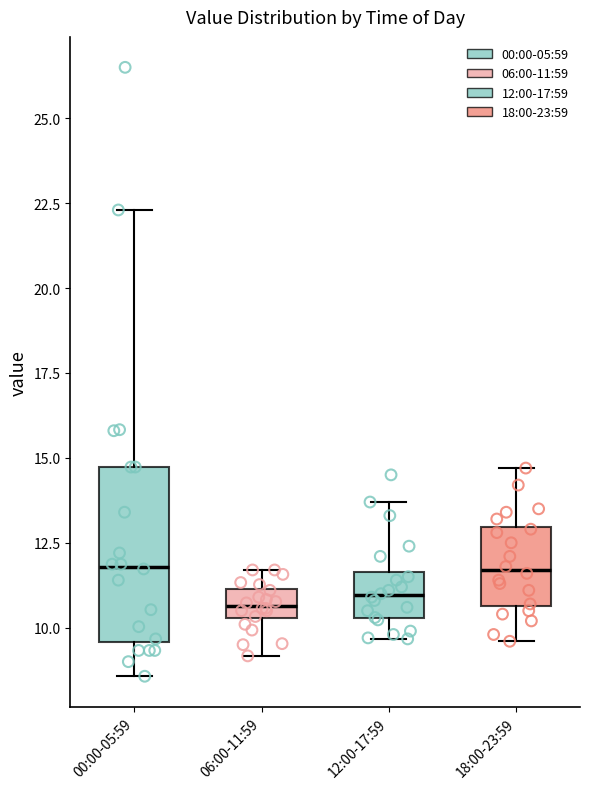

Comparing the boxes themselves (not the whiskers), which one is the tallest?

00:00-05:59